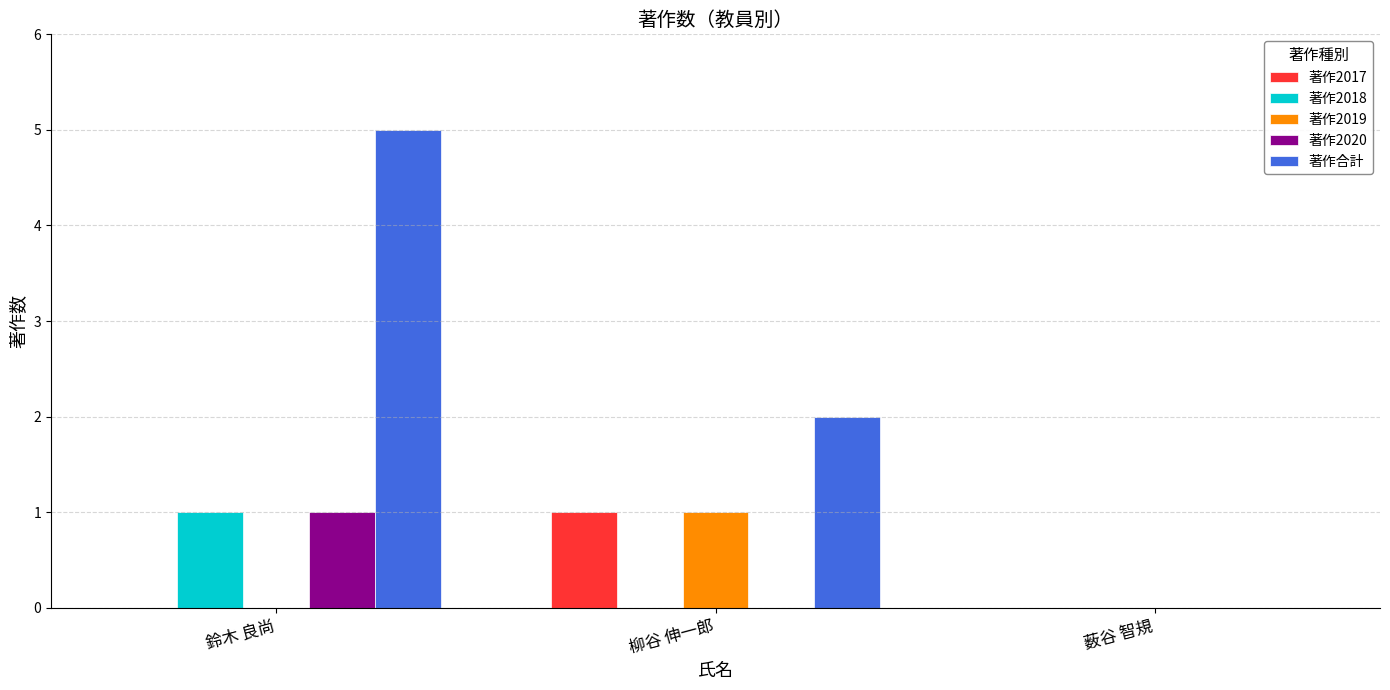

The value of 著作2020 at 鈴木 良尚 is 1. True or false?

True